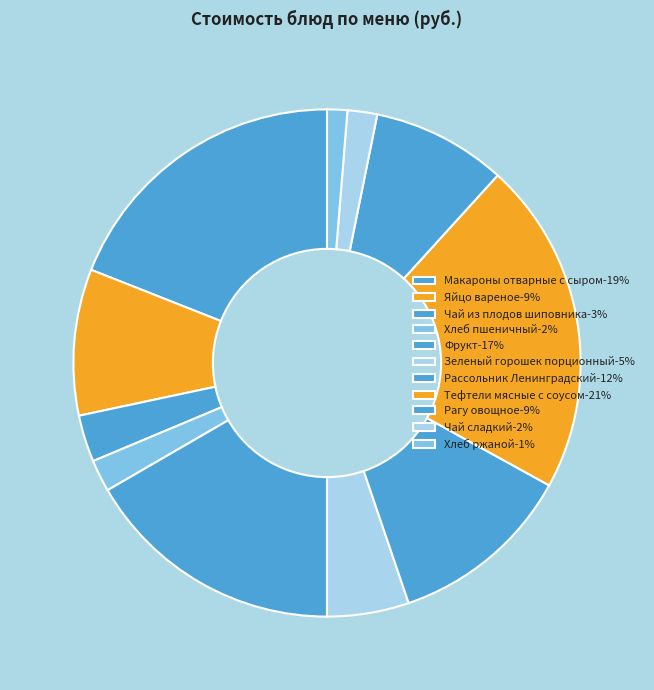

Count the number of slices in the pie.

11